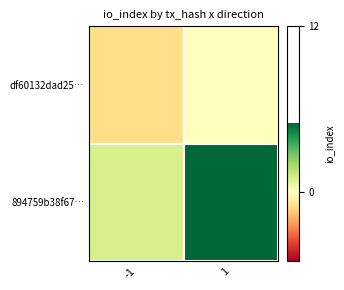

What is the greatest value displayed?

12